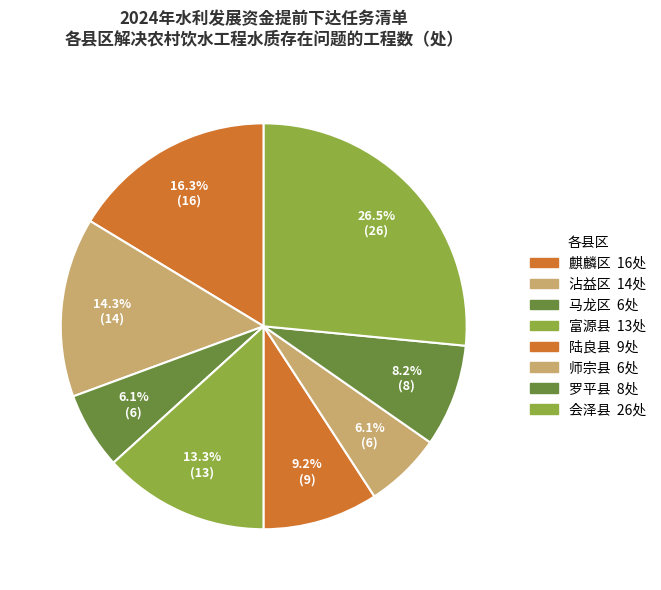

True or false: 师宗县 accounts for 6% of the total.

True